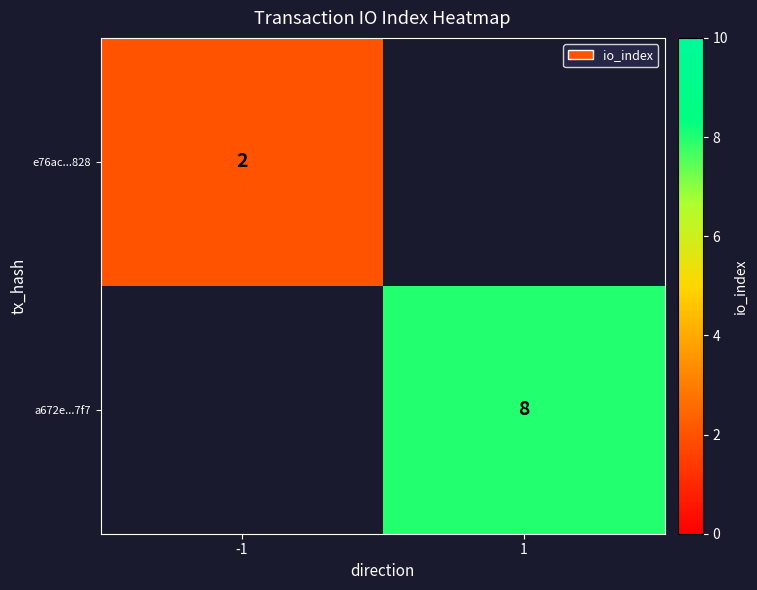

Is the value of e76ac...828 at -1 greater than the value of a672e...7f7 at 1?

No